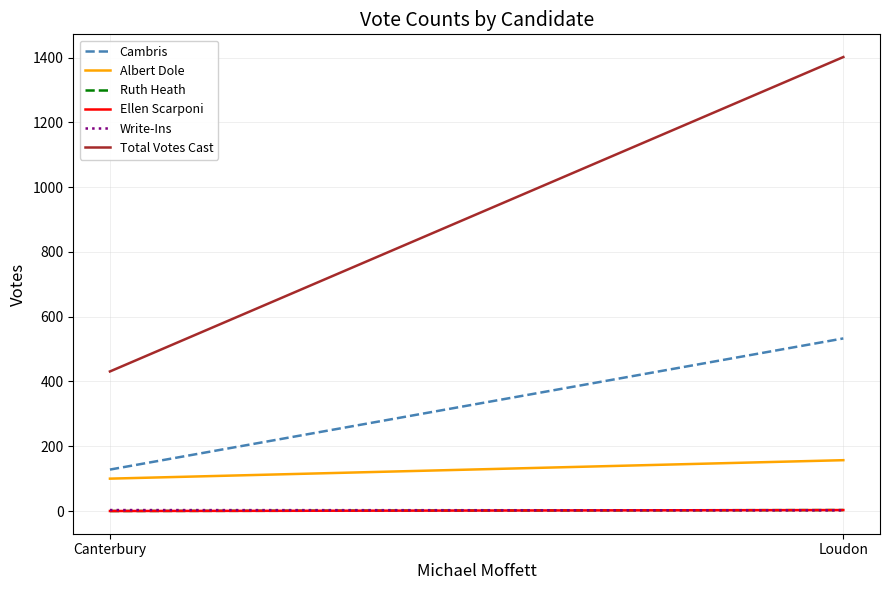

What is the difference between the maximum and minimum values in the Total Votes Cast series?

971